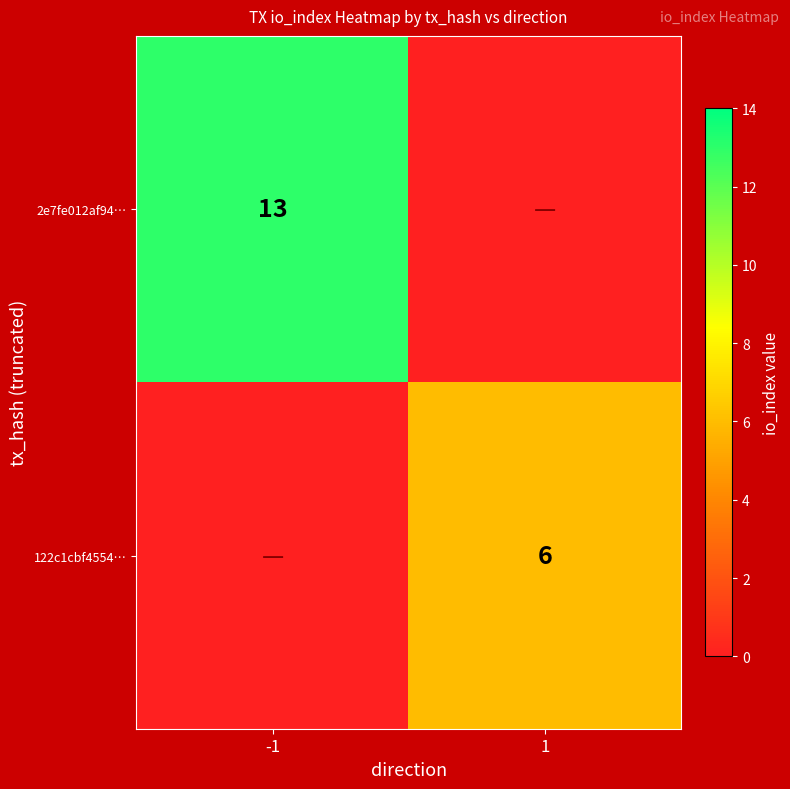

Is the value of 122c1cbf4554… at 1 greater than the value of 2e7fe012af94… at -1?

No